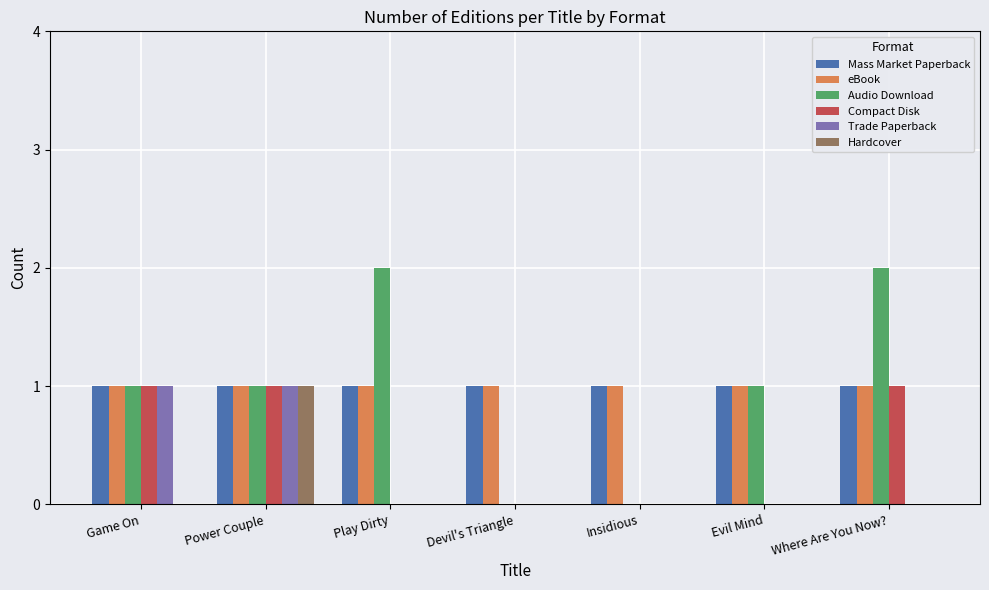

Is it true that Mass Market Paperback equals 1 at Insidious?

True